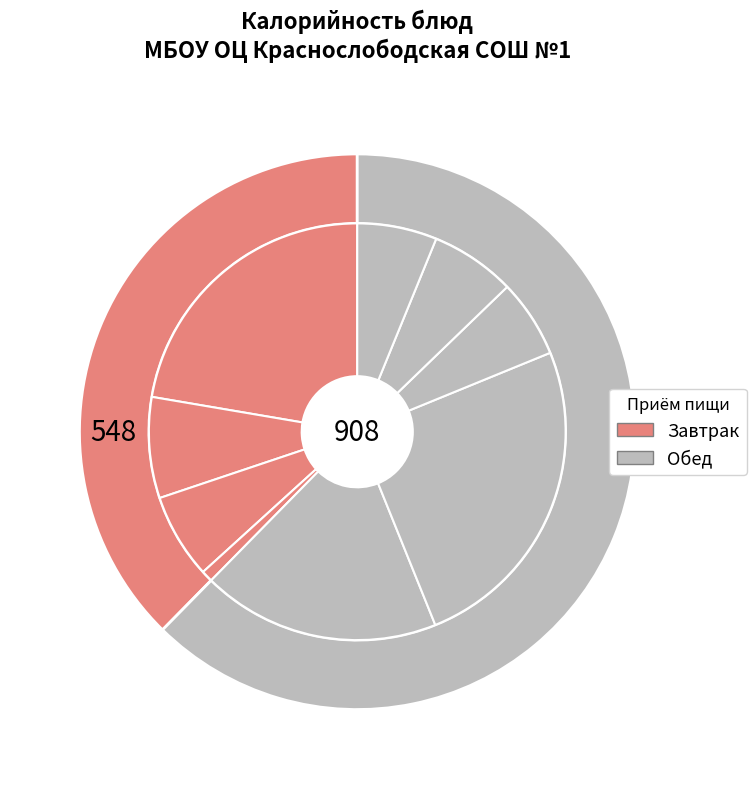

Does any single category account for the majority?

No